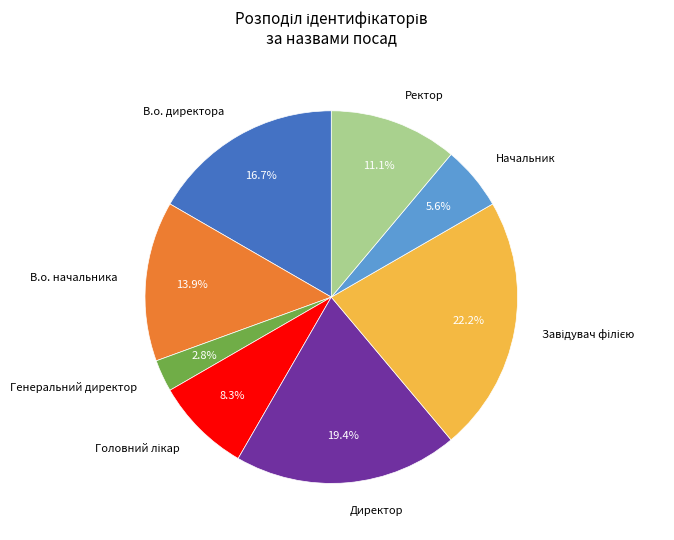

How many slices are in this pie chart?

8